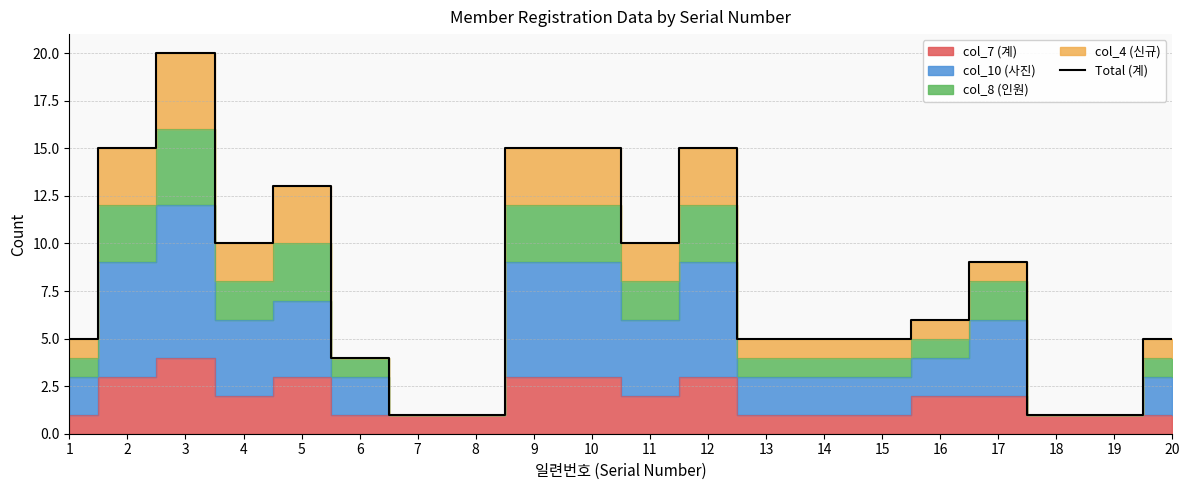

What is the value of the 15th point from the left?

5